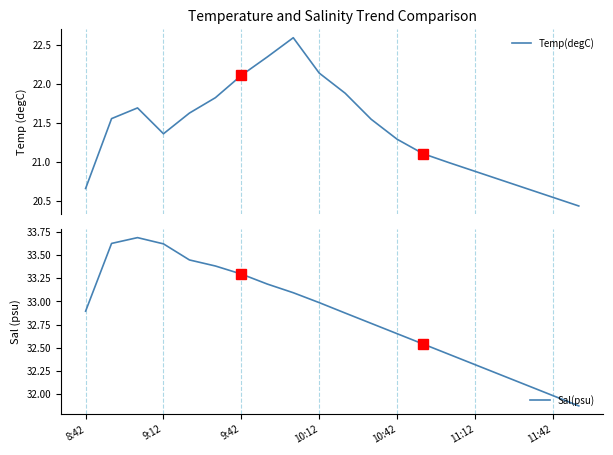

The value of Sal(psu) at 8:42 is 32.9. True or false?

True